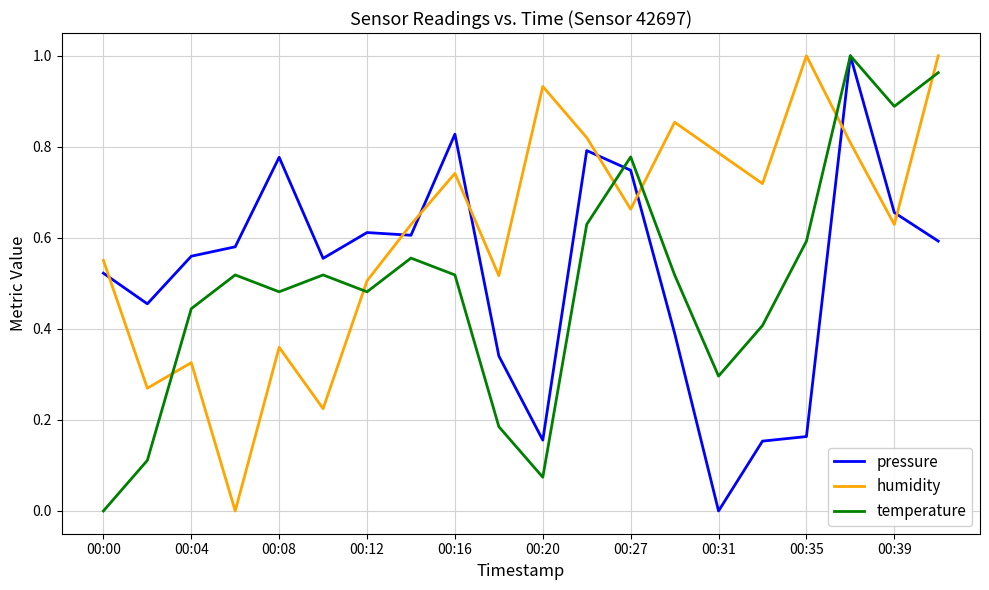

Which series has the largest total across all categories?

humidity